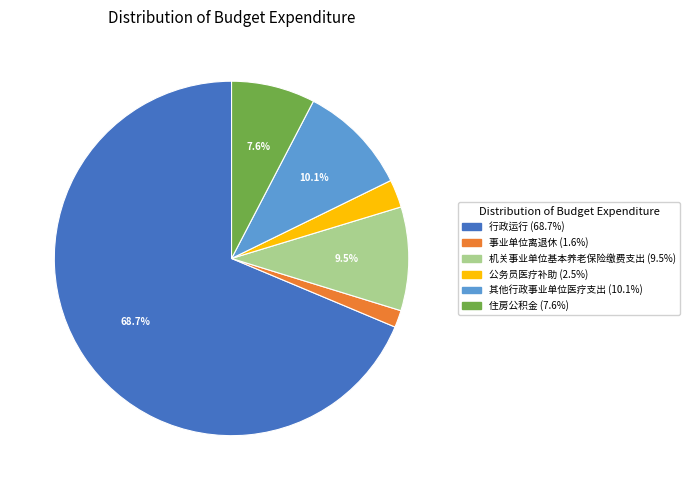

Is the sum of 其他行政事业单位医疗支出 and 住房公积金 greater than half?

No